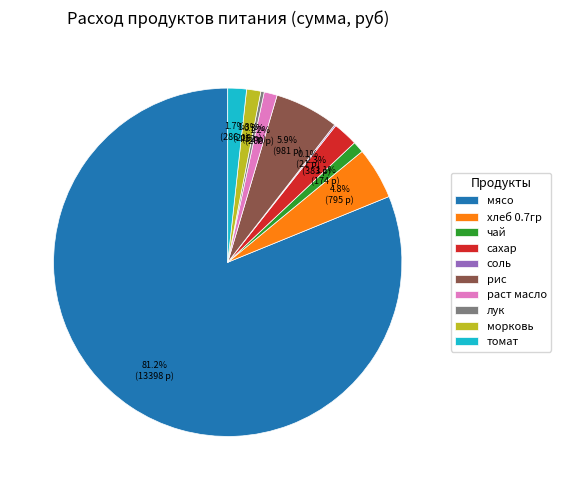

Which slice is the largest?

мясо